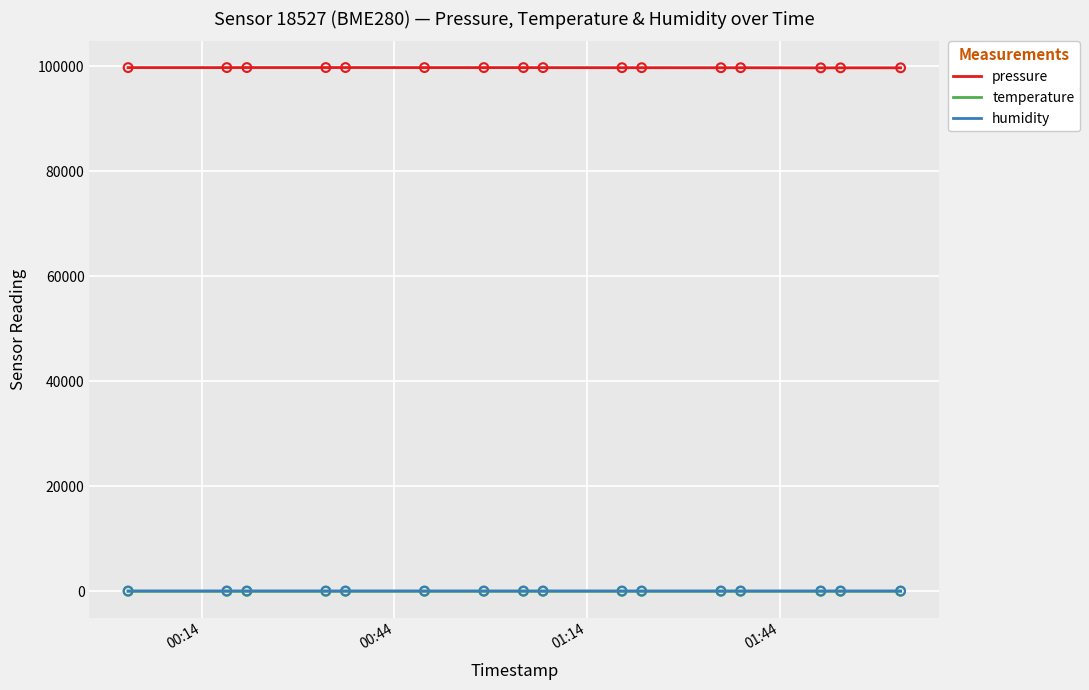

Which series has the largest total across all categories?

pressure